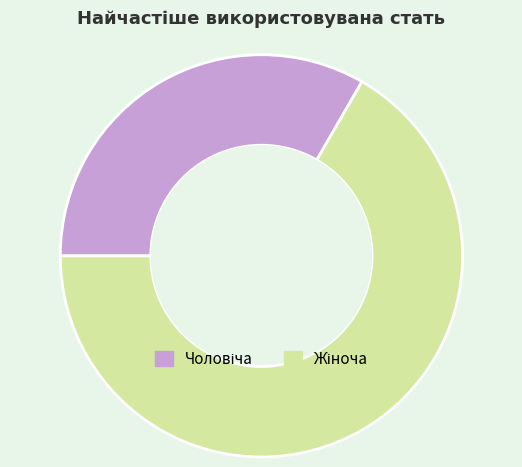

Does any single category account for the majority?

Yes